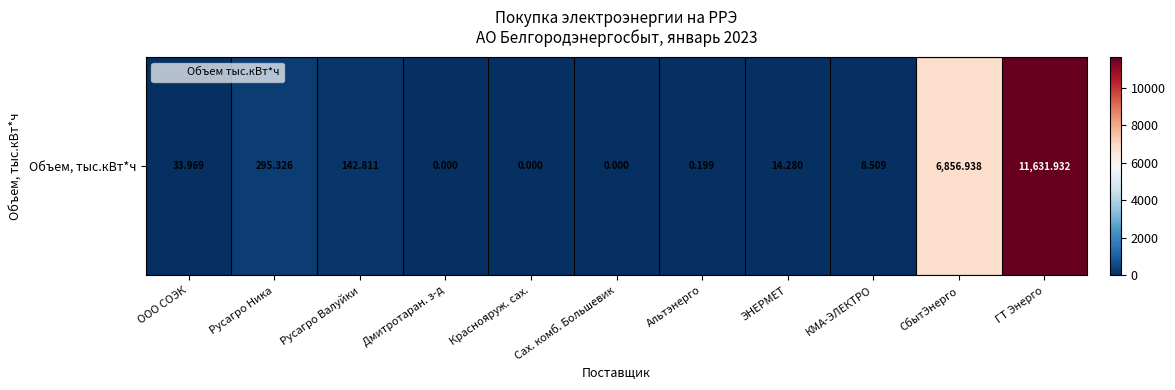

How many positive values are there?

8